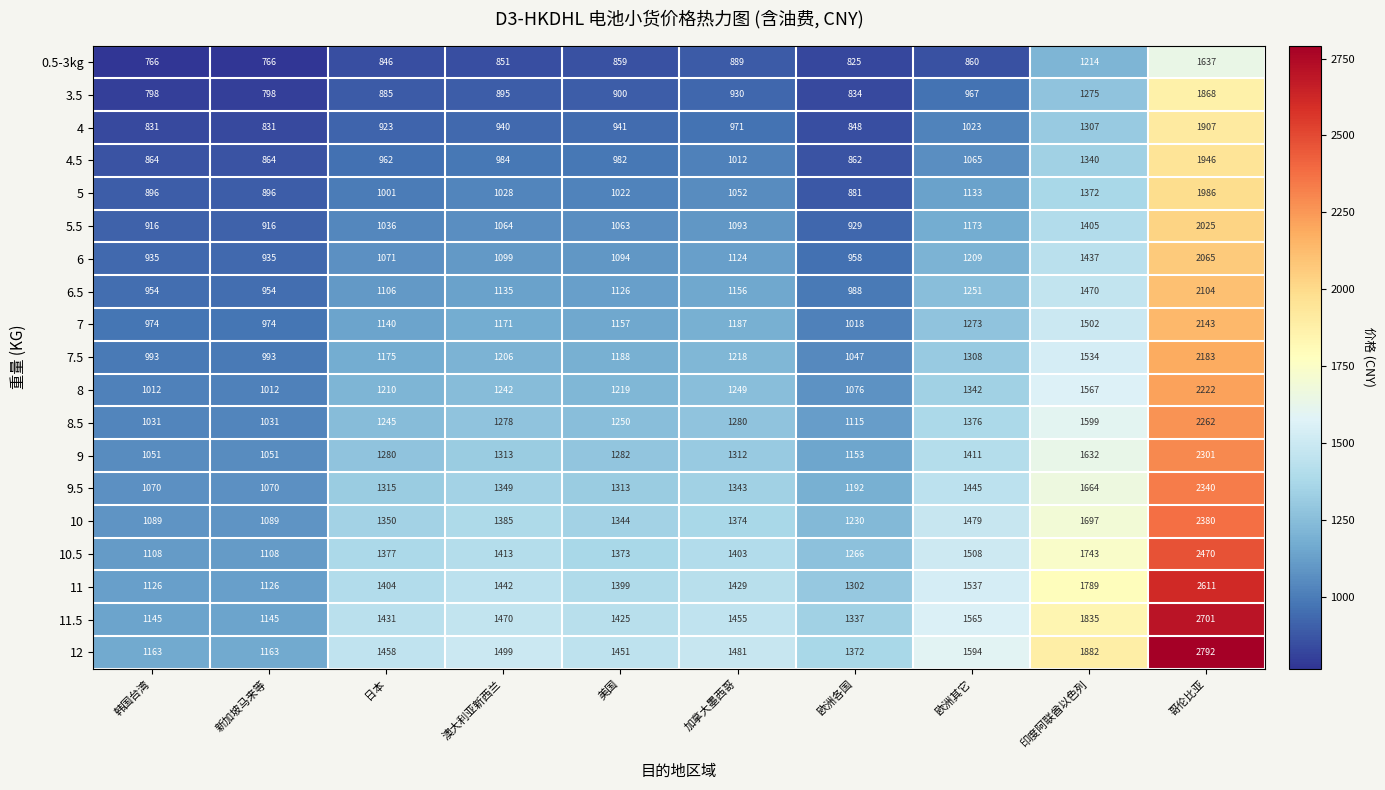

Which series has the largest total across all categories?

12